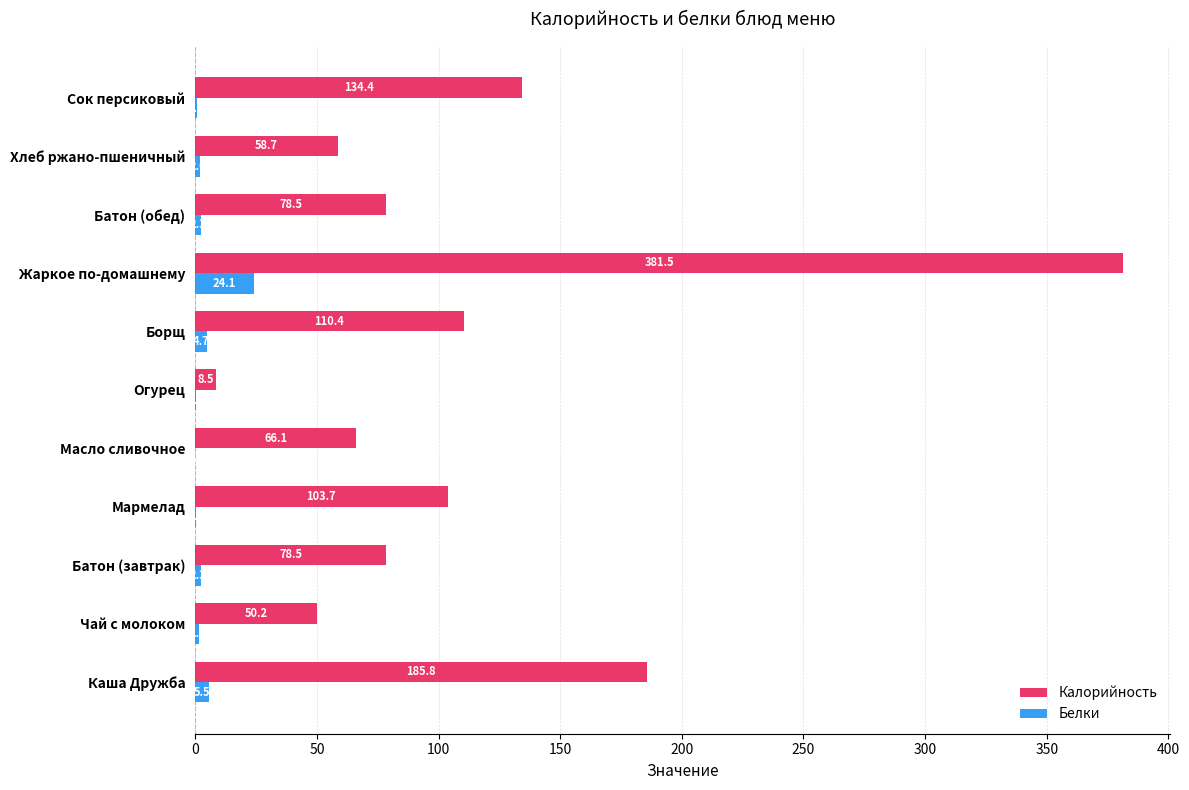

What is the sum of all Белки values?

44.1